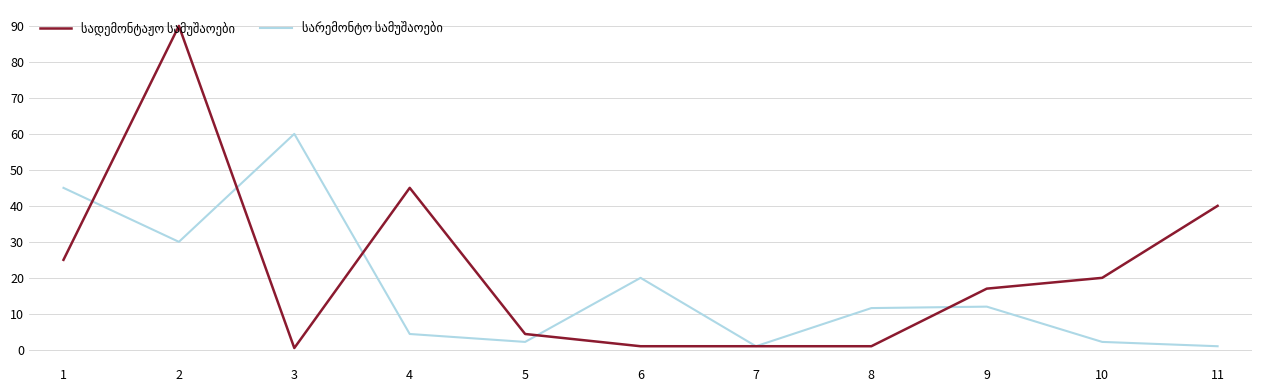

What is the maximum value shown in the chart?

90.0